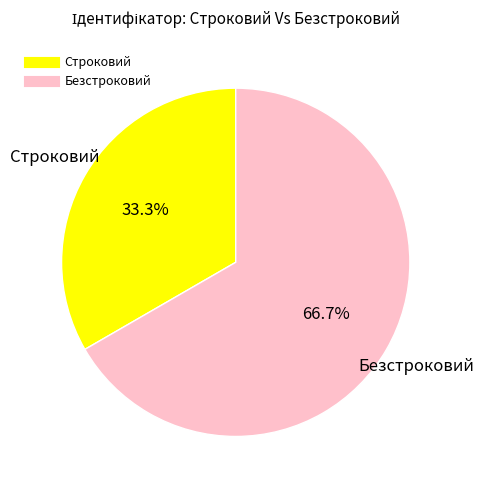

Which has a higher value, Строковий or Безстроковий?

Безстроковий